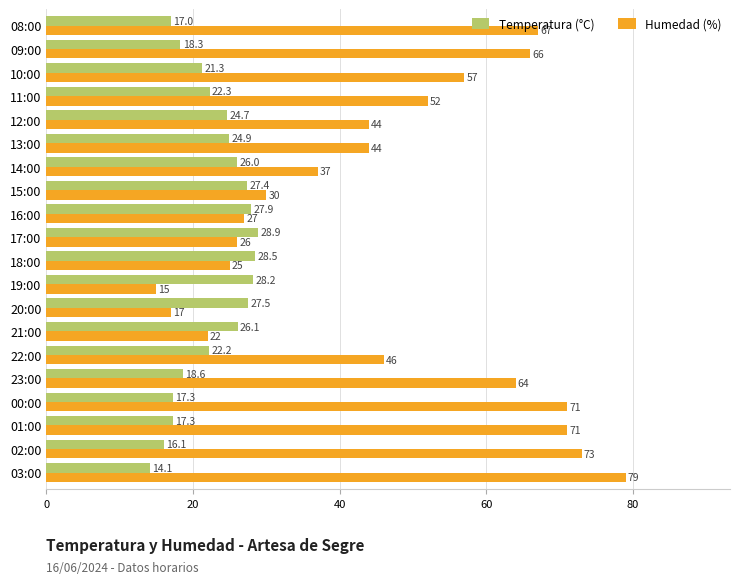

What are all the series names shown in the legend?

Temperatura (°C), Humedad (%)